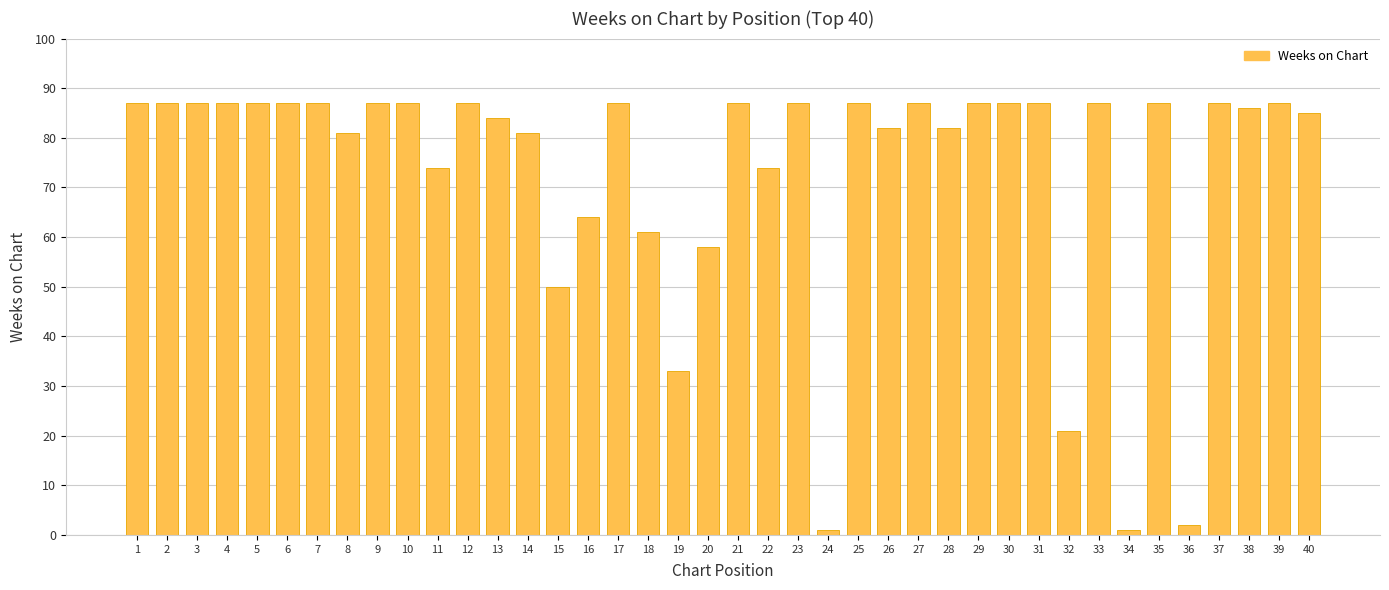

The value at 32 is 13. True or false?

False